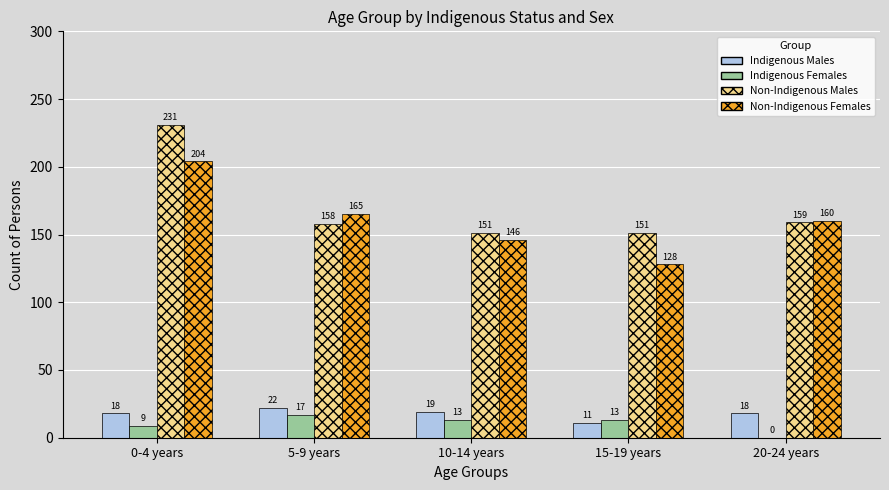

Is it true that Indigenous Females equals 13 at 15-19 years?

True